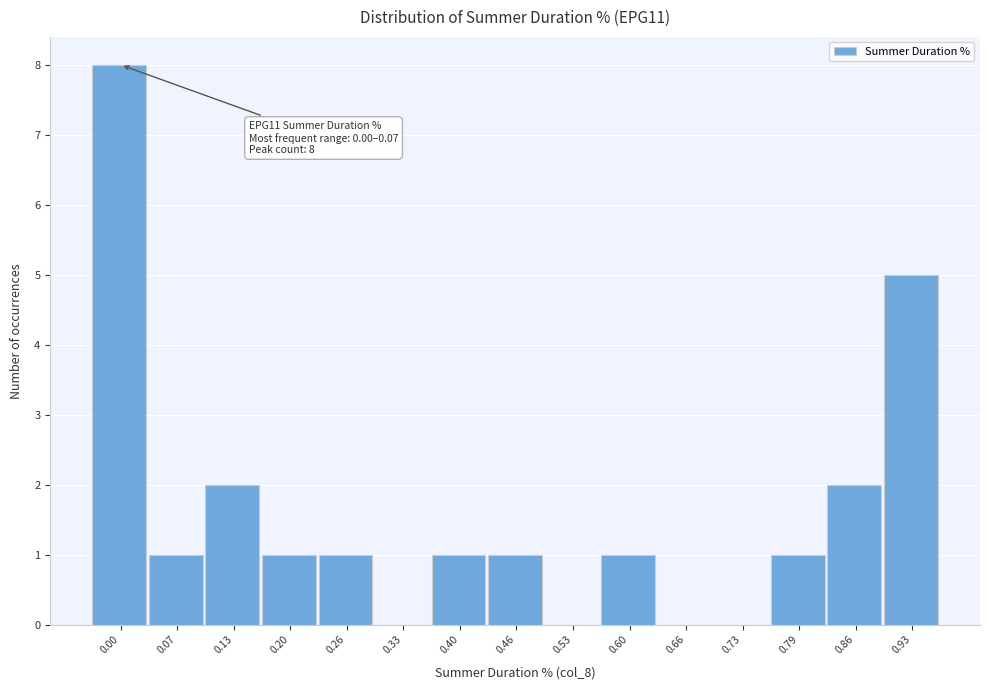

Reading left to right, extract all data points from this chart.

0.00=8	0.07=1	0.13=2	0.20=1	0.26=1	0.33=0	0.40=1	0.46=1	0.53=0	0.60=1	0.66=0	0.73=0	0.79=1	0.86=2	0.93=5